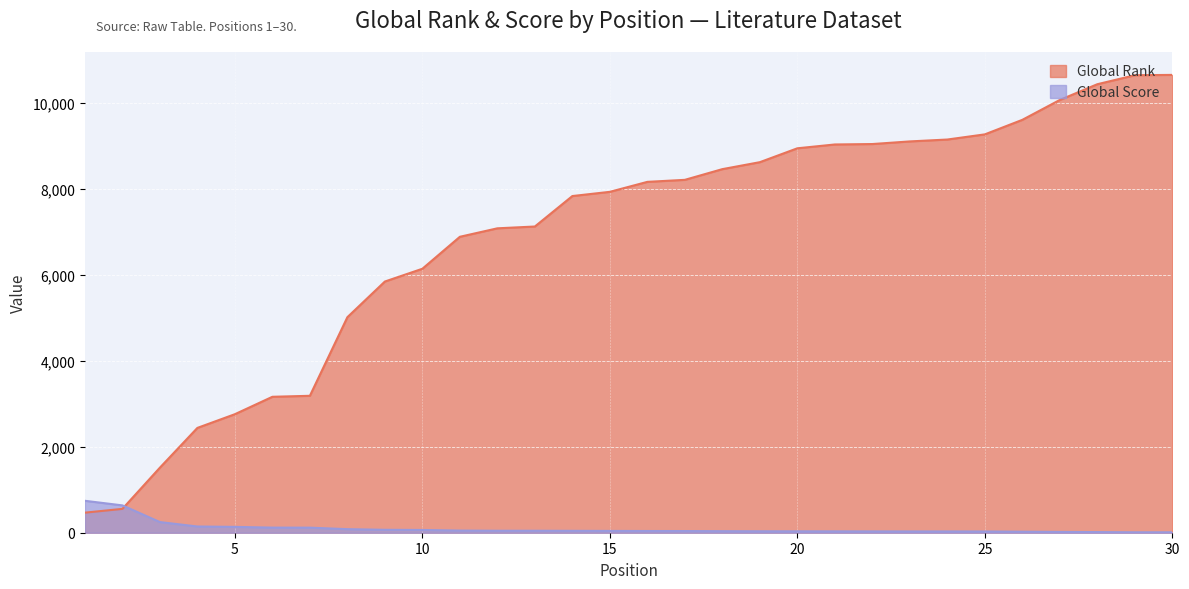

Is it true that Global Rank equals 4482 at 17?

False